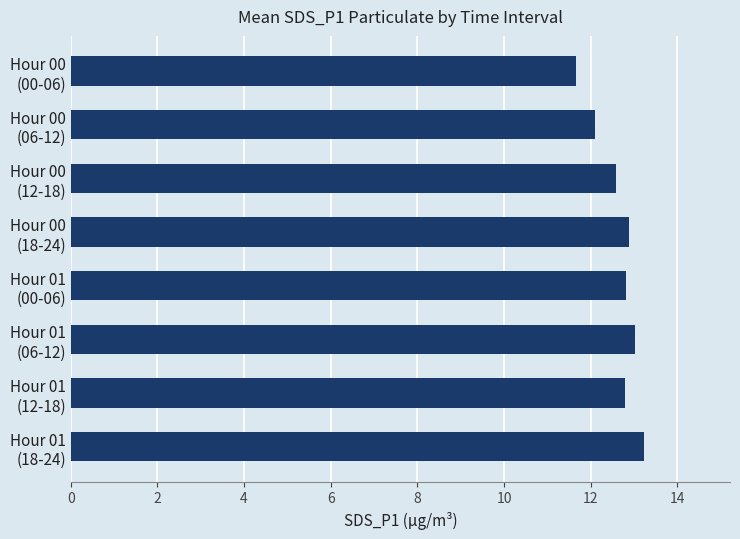

What is the average value?

12.6